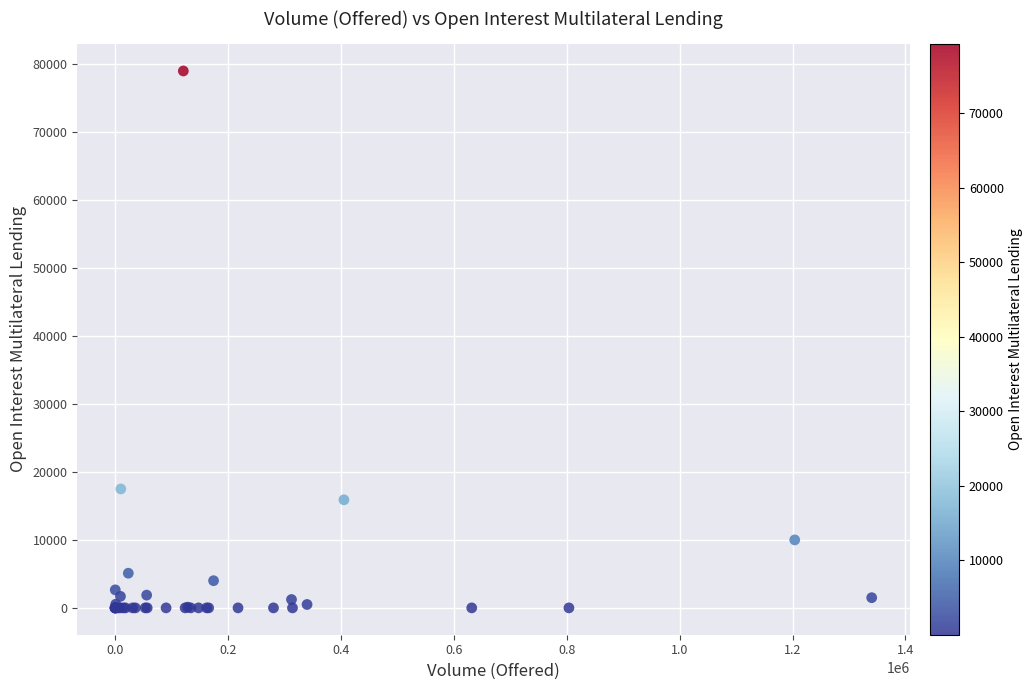

What Y value in the scatter plot is closest to 39500?

17500